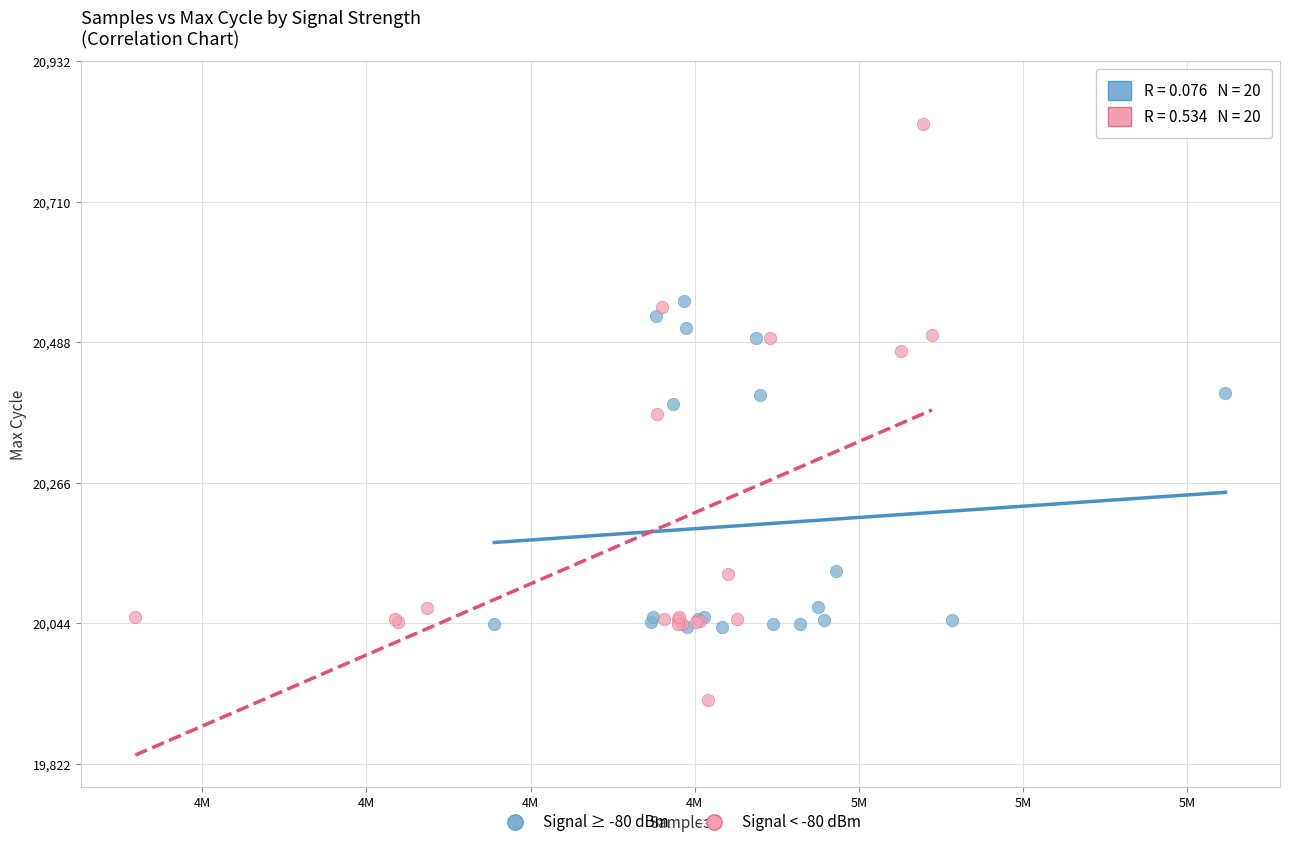

Which series reaches the maximum Y coordinate?

Signal < -80 dBm